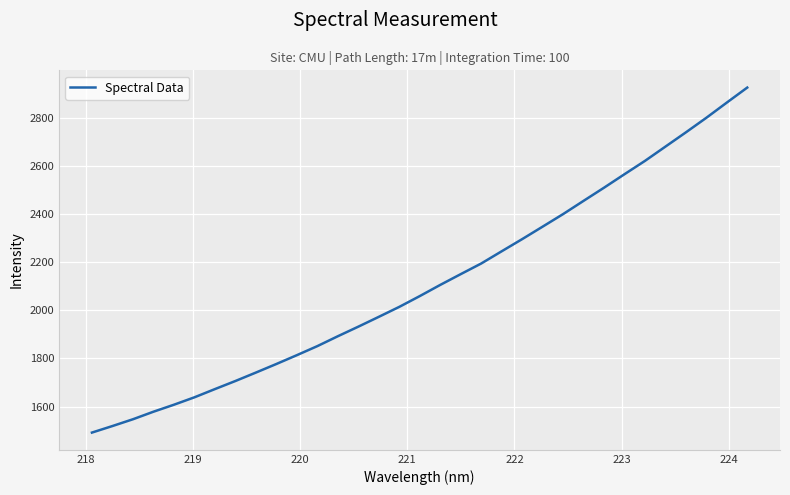

What is the difference between the maximum and minimum values?

1432.9